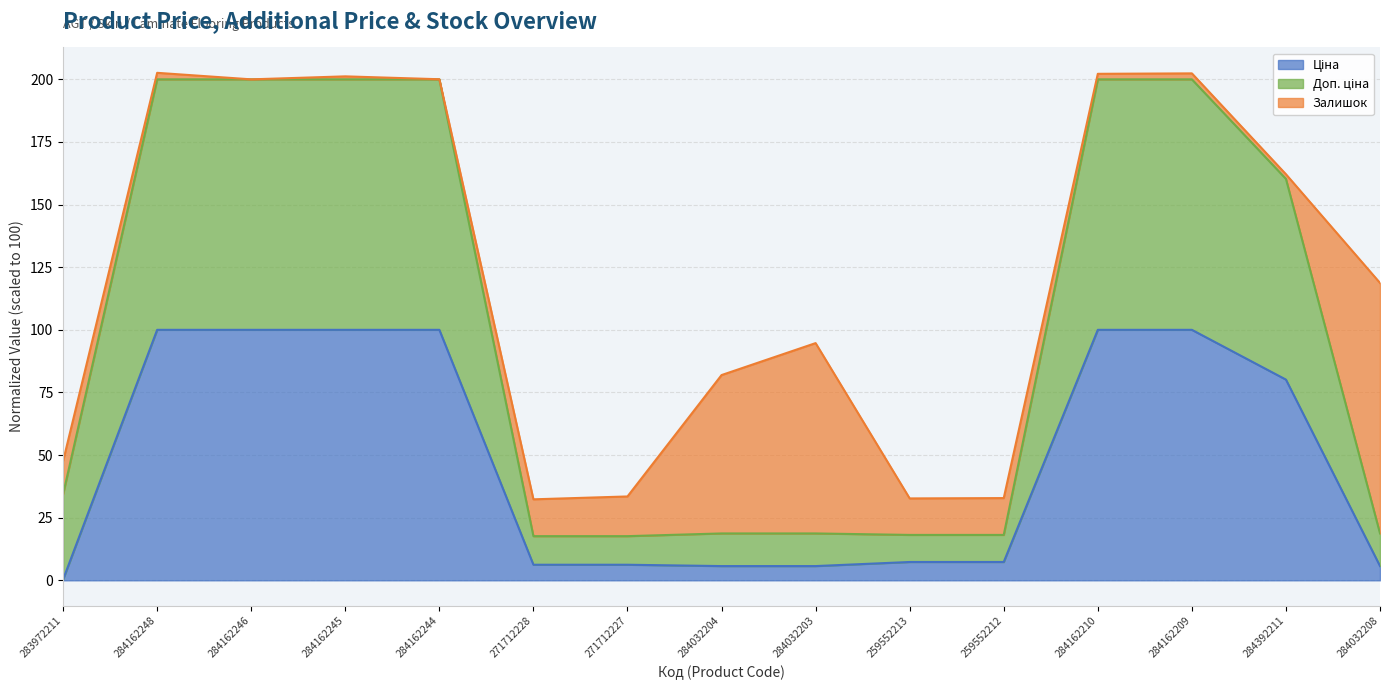

What is the total value across all series at 259552212?

32.8